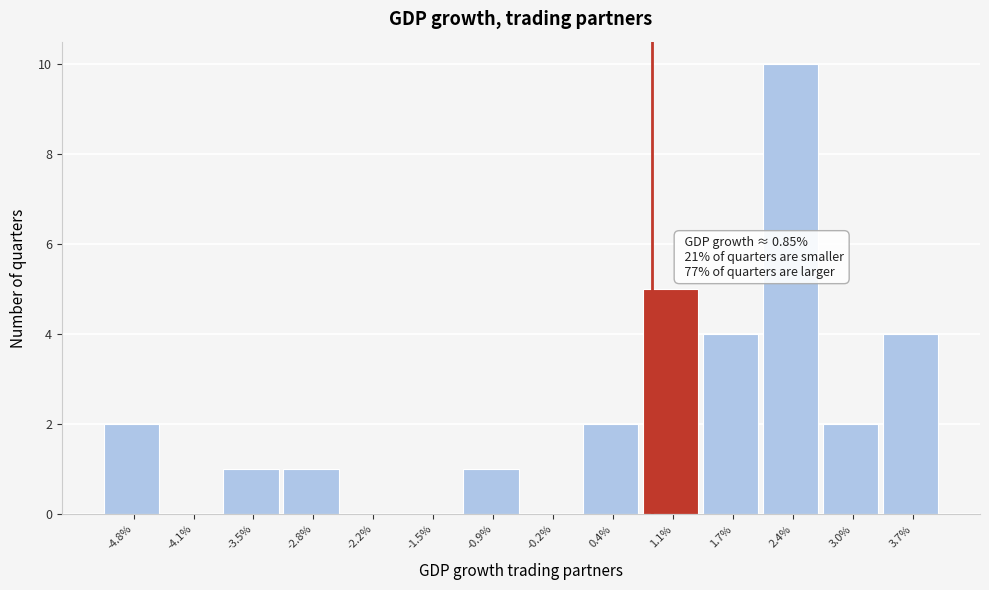

Over which range of the x-axis is the bar tallest?

2.1 to 2.7